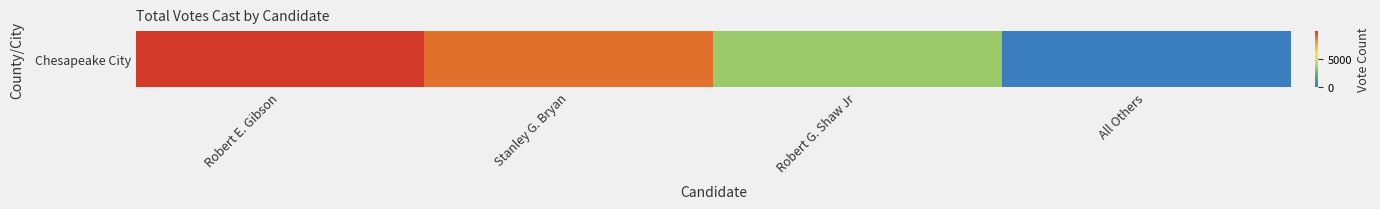

Is it true that the value at Stanley G. Bryan is 8858?

True